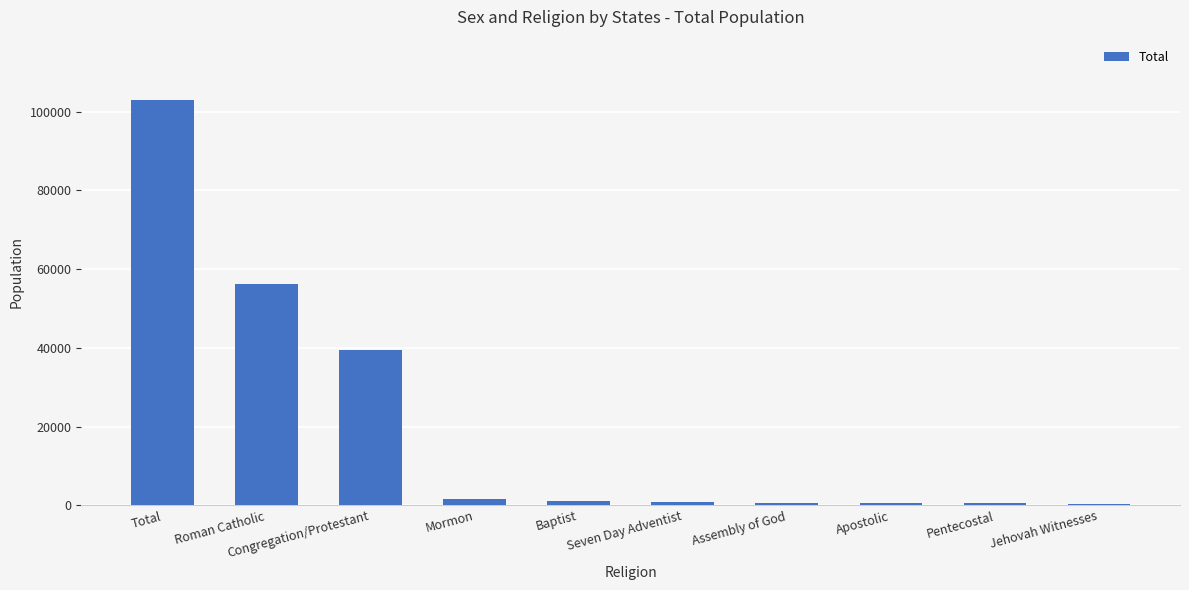

What is the change in value from Total to Pentecostal?

-102381